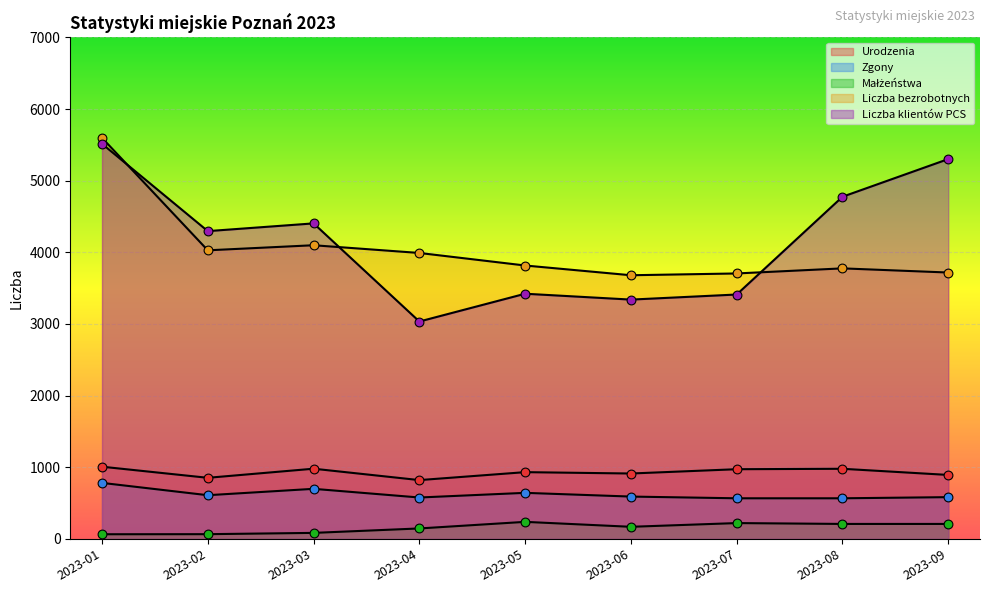

At how many categories does at least one series exceed 2694?

9